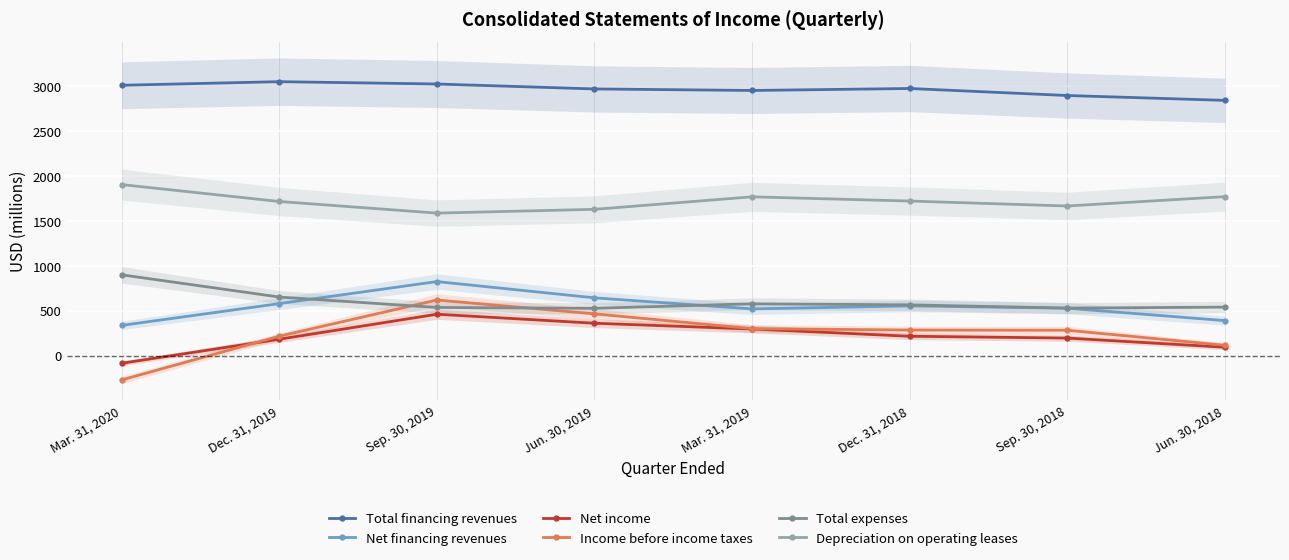

How many lines are shown in the chart?

6